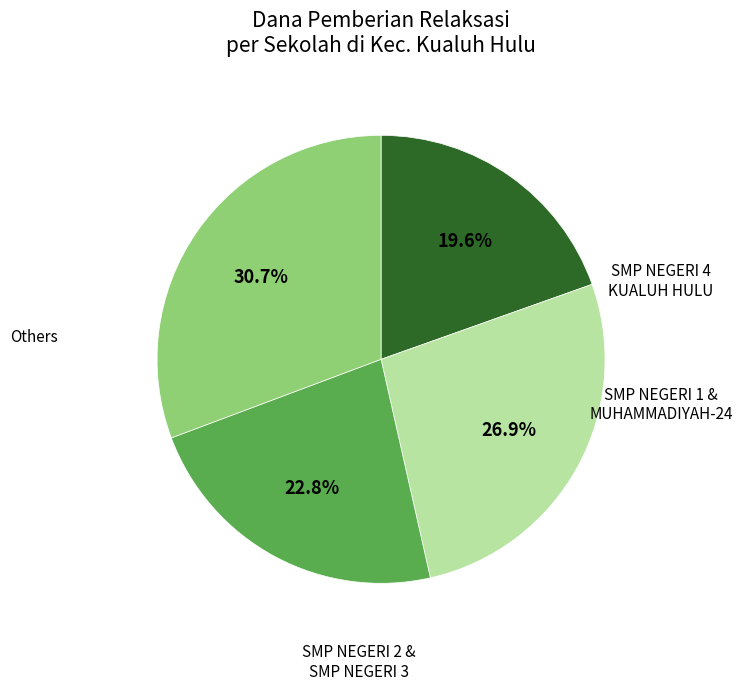

How many segments does this pie chart have?

4